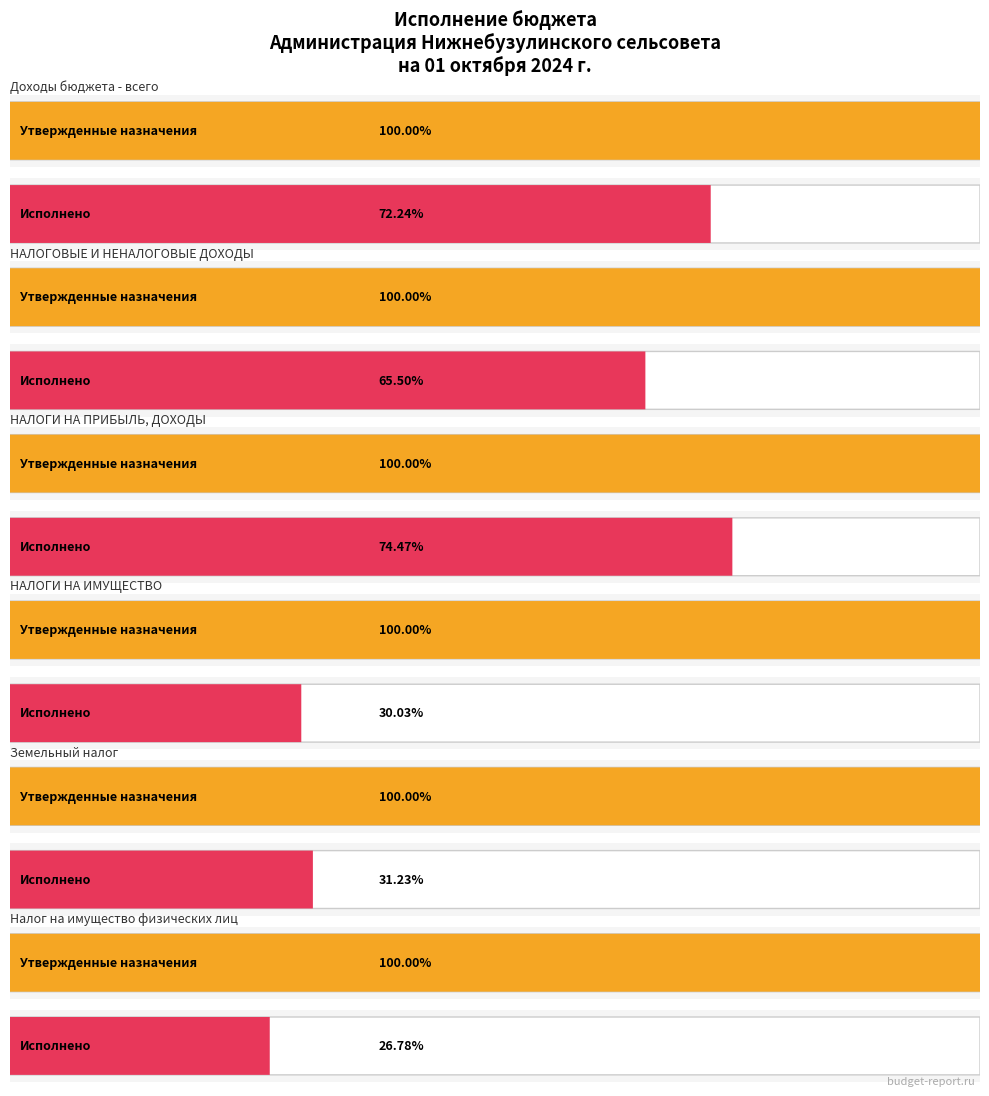

What position from the left is Доходы бюджета - всего?

1